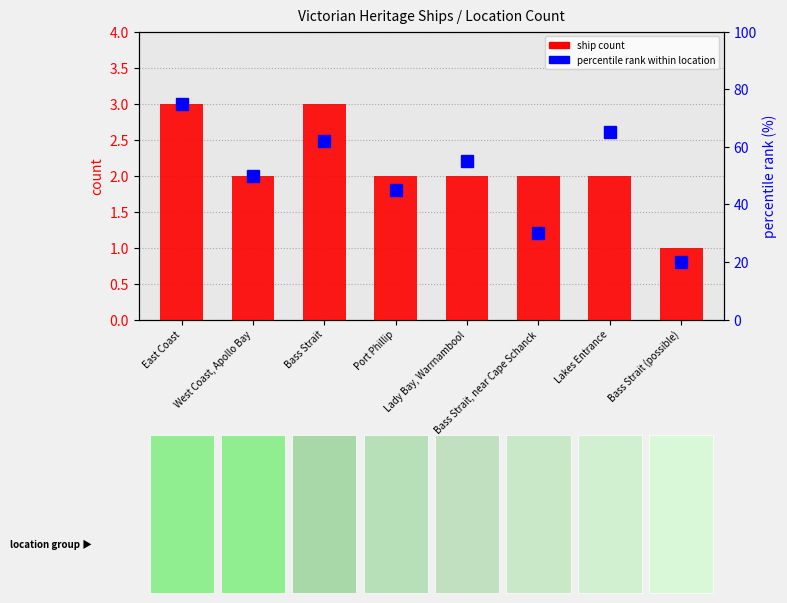

Which series has the largest total across all categories?

percentile rank within location